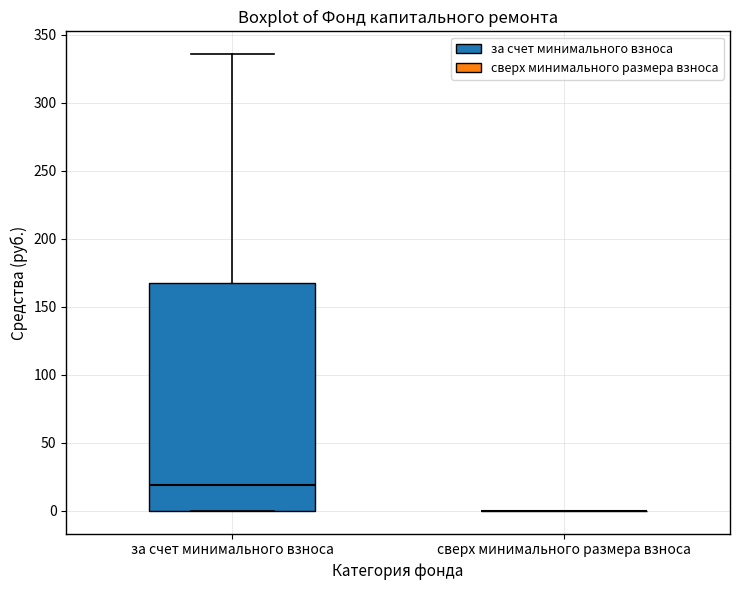

Reading left to right, read every box against the y-axis: the position of its median line, the range the box covers, and the ends of its whiskers. The values are not printed on the chart, so give them approximately, as read against the axis.

за счет минимального взноса: median 20, box 0 to 170, whiskers 0 to 335
сверх минимального размера взноса: box collapsed to a line at 0, whiskers 0 to 0